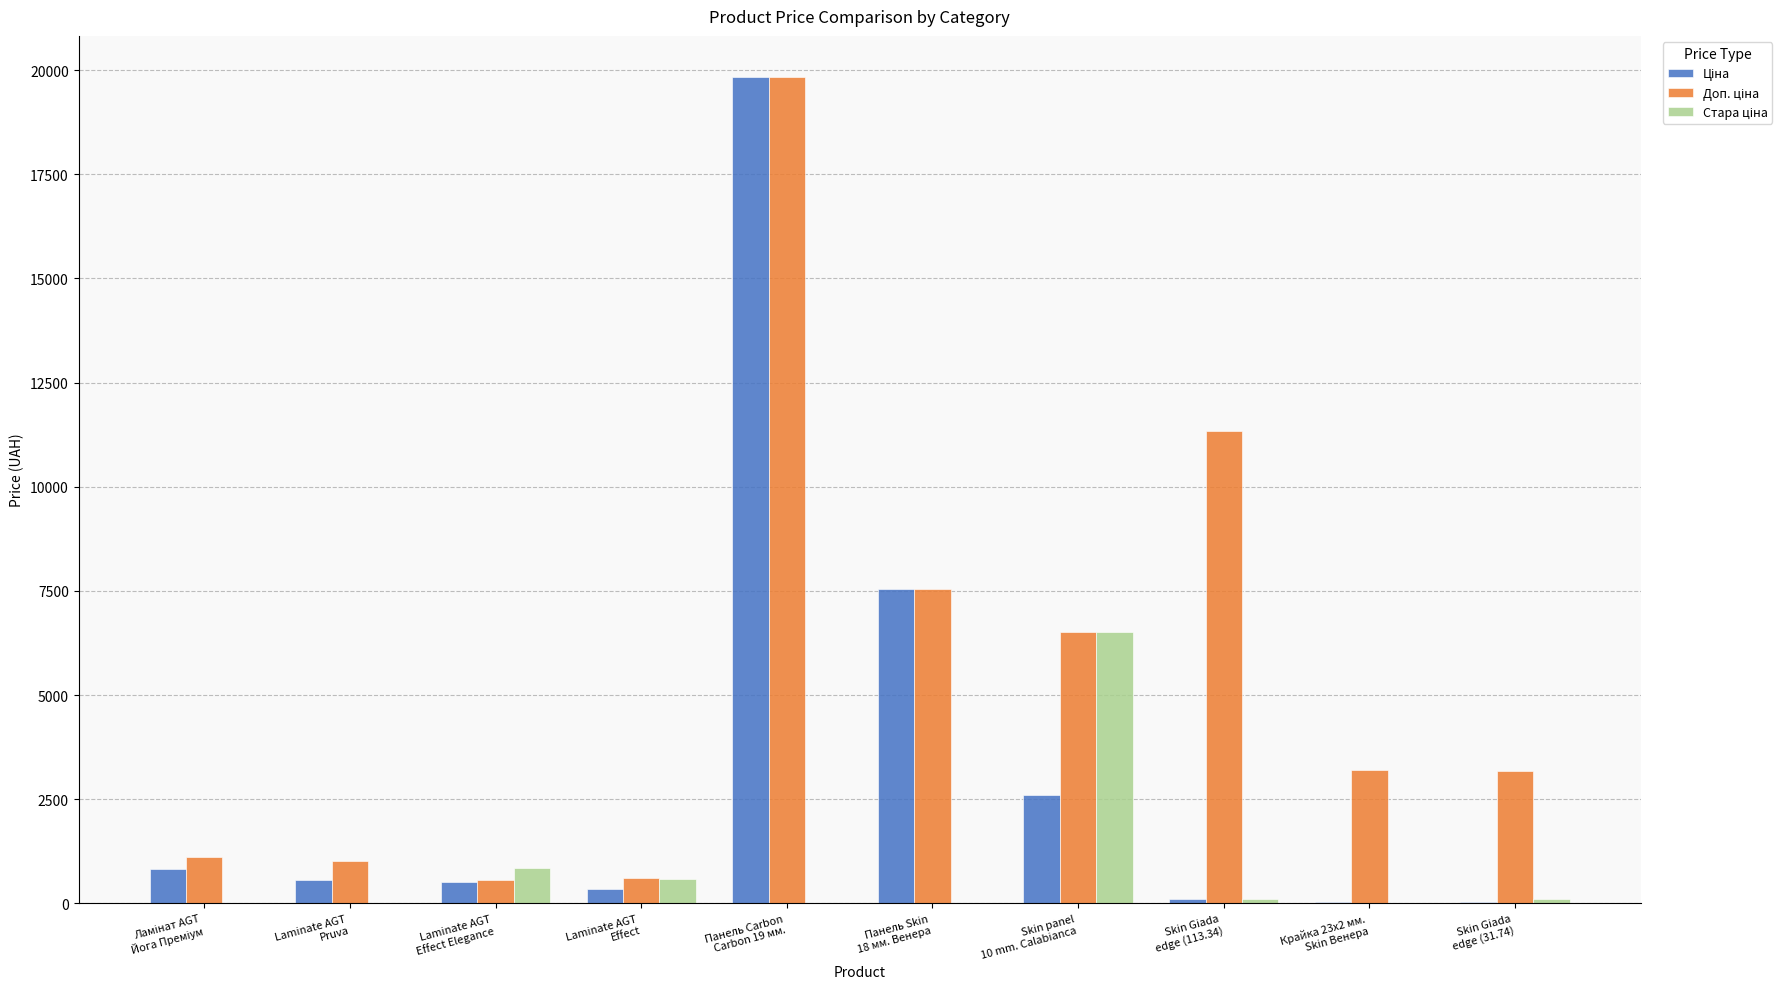

What is the maximum value shown in the chart?

19831.1